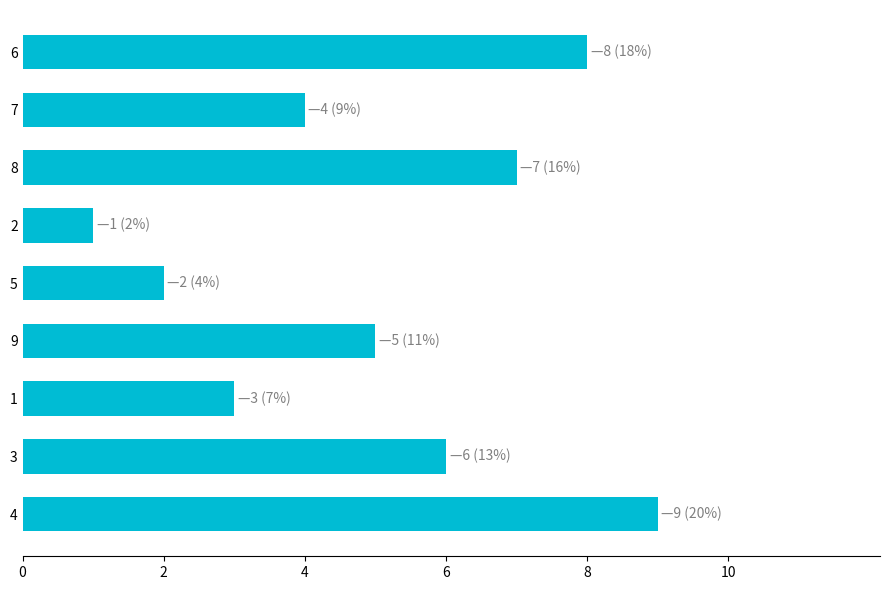

What is the smallest value displayed?

1